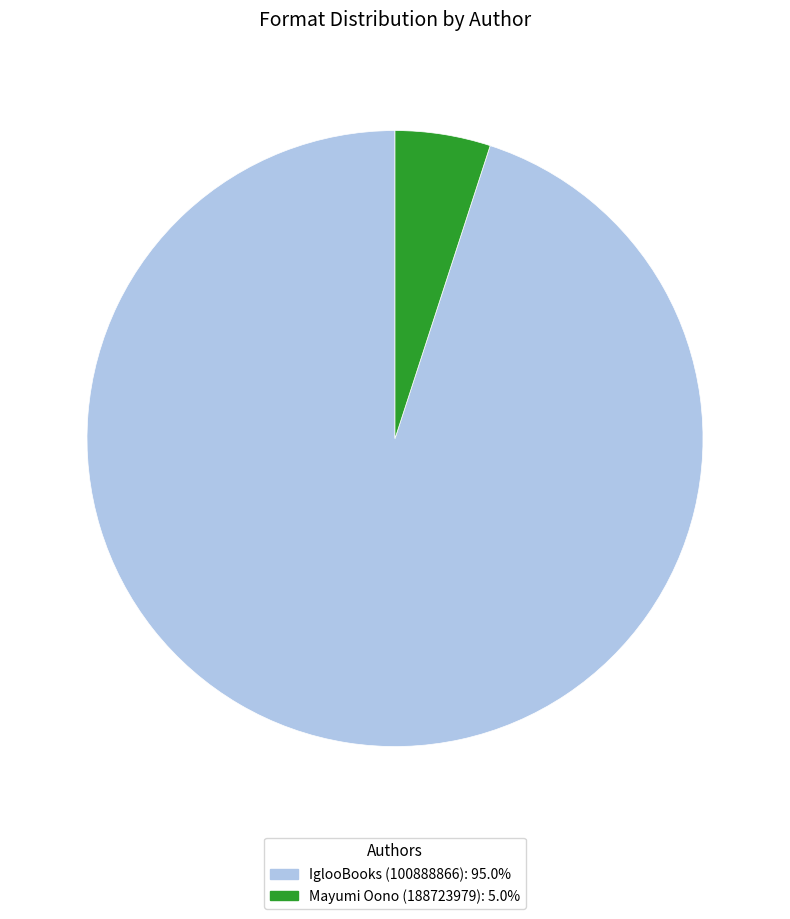

Which category has the smallest portion of the pie?

Mayumi Oono (188723979)